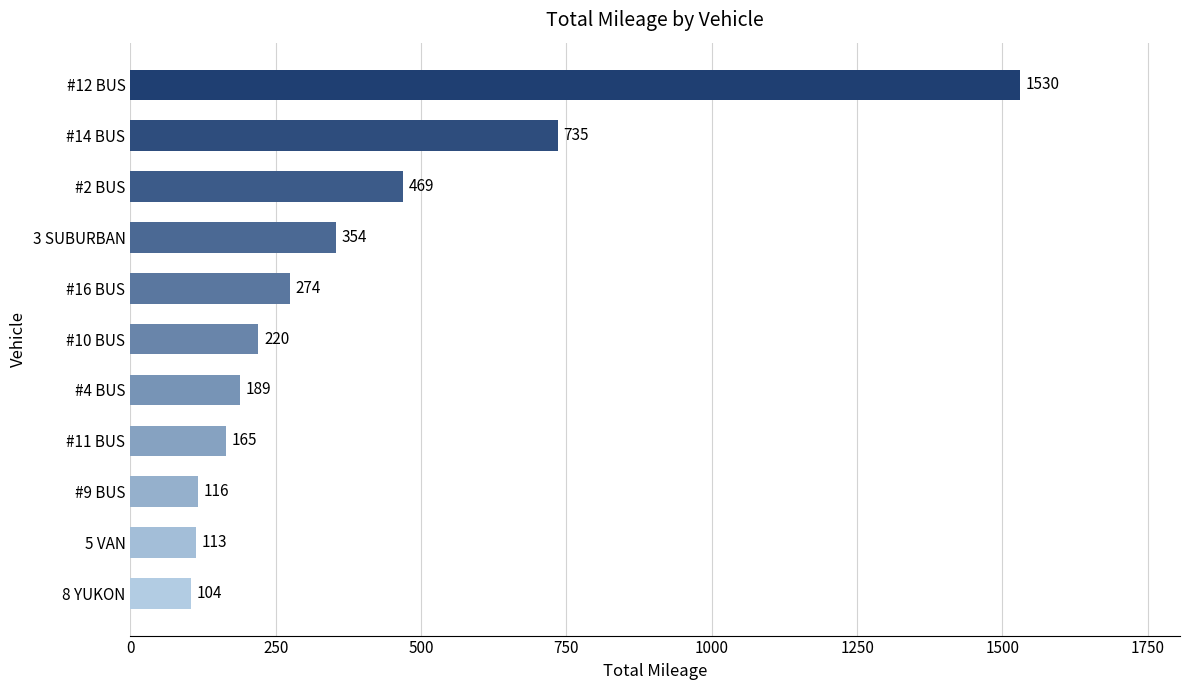

What is the difference between the second highest and minimum values?

631